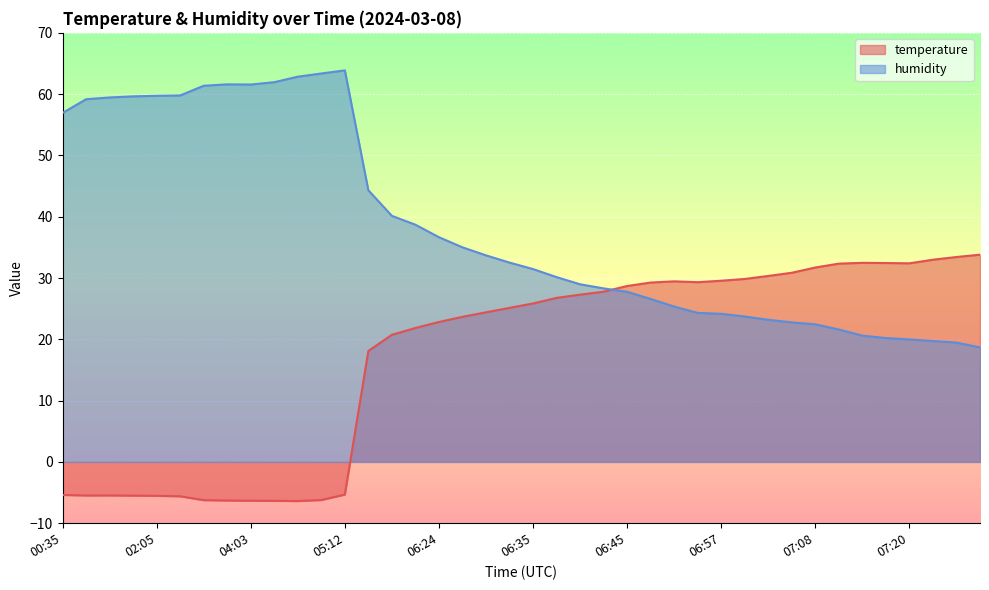

What position from the left is 07:11?

34